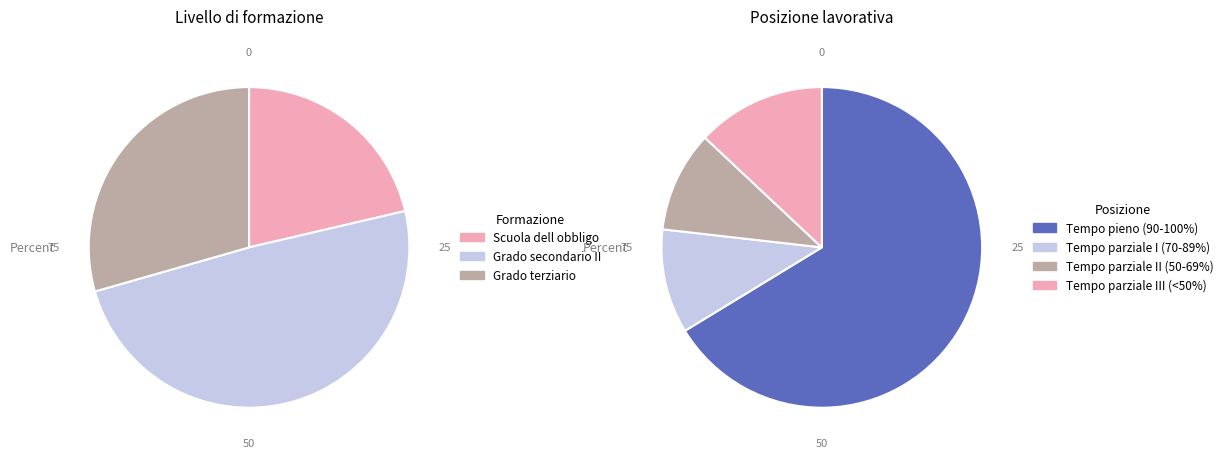

Count the number of slices in the pie.

7